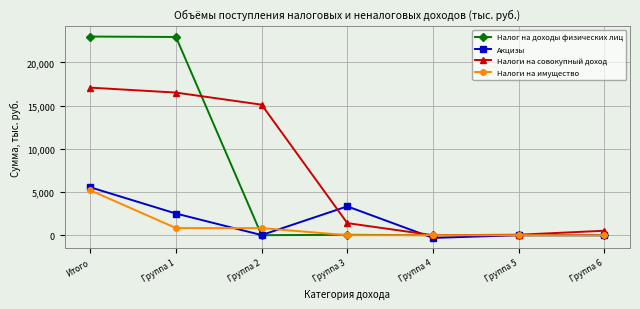

At Группа 1, list the series in order from smallest to largest.

Налоги на имущество, Акцизы, Налоги на совокупный доход, Налог на доходы физических лиц